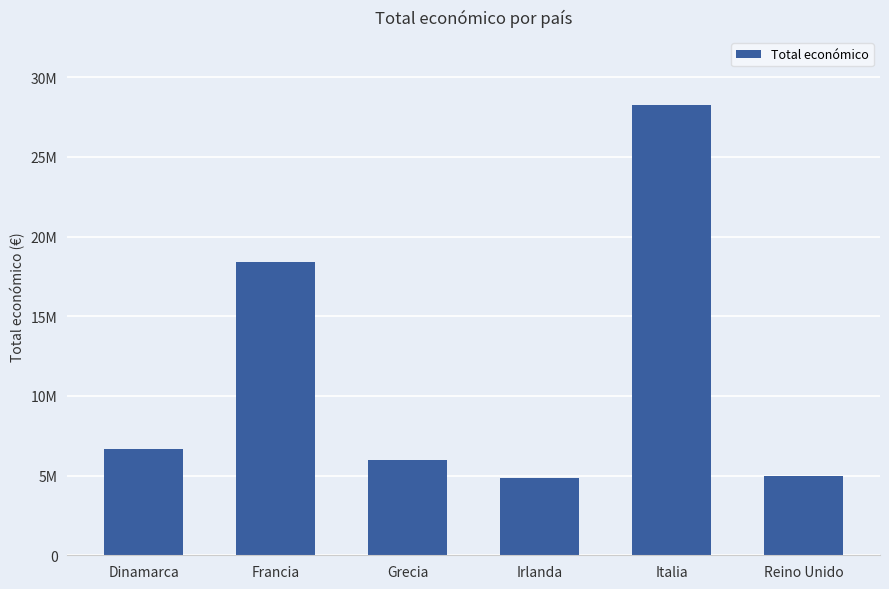

Rank the categories by value from lowest to highest.

Irlanda, Reino Unido, Grecia, Dinamarca, Francia, Italia